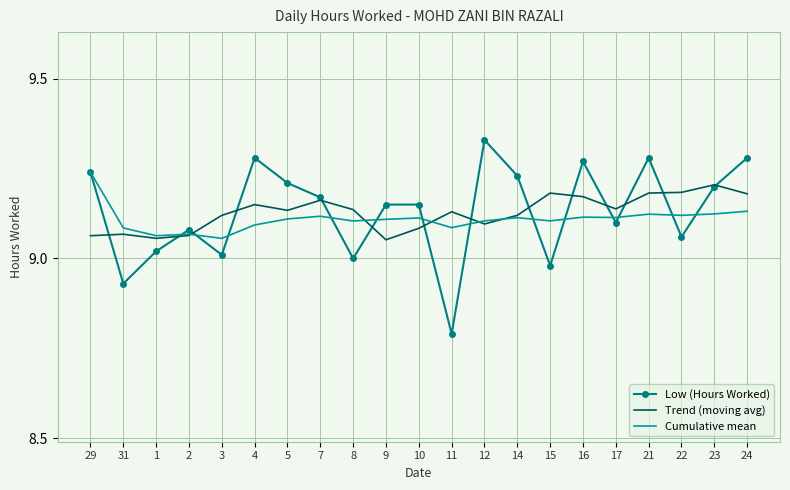

Between 14 and 17, which series saw the biggest shift?

Low (Hours Worked)